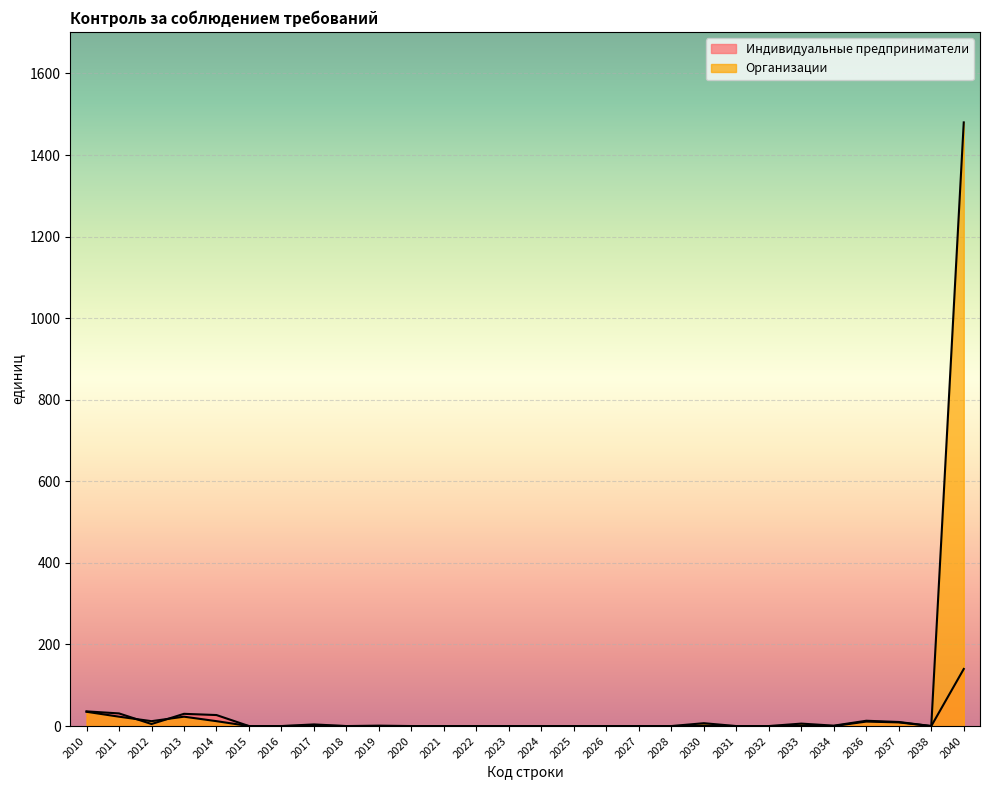

What are all the series names shown in the legend?

Индивидуальные предприниматели, Организации